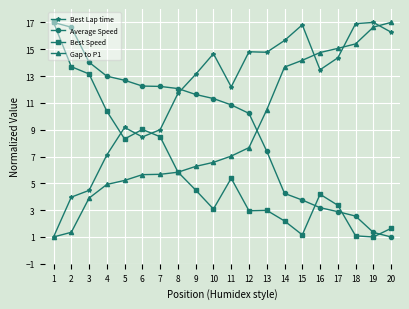

What is the approximate value of Gap to P1 at 19?

16.6